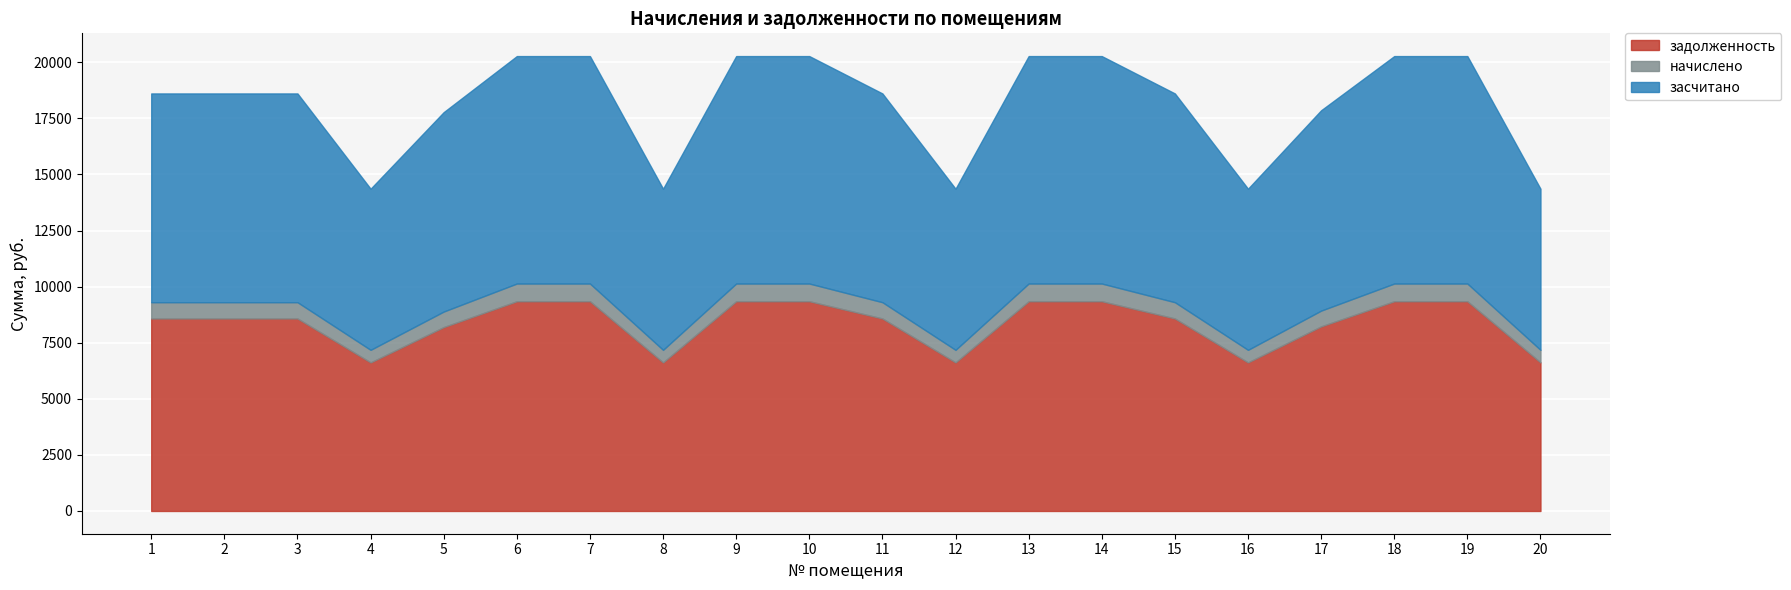

Is the value of засчитано at 14 greater than the value of начислено at 7?

Yes